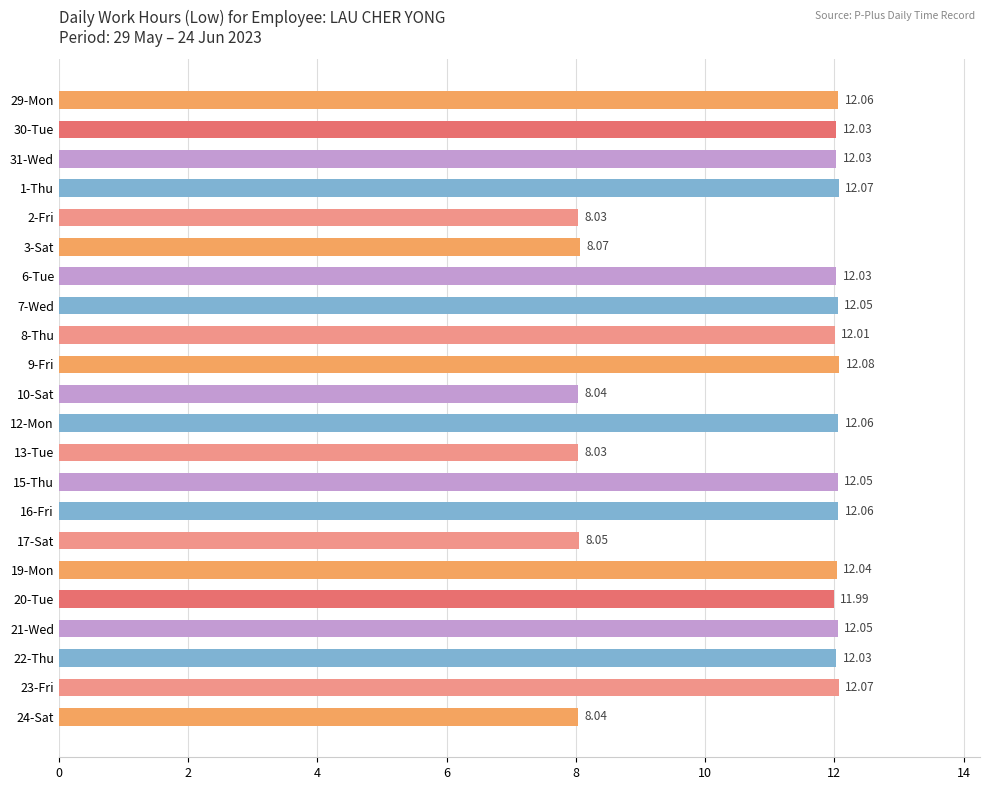

Are the bars grouped side by side (vs. stacked)?

No